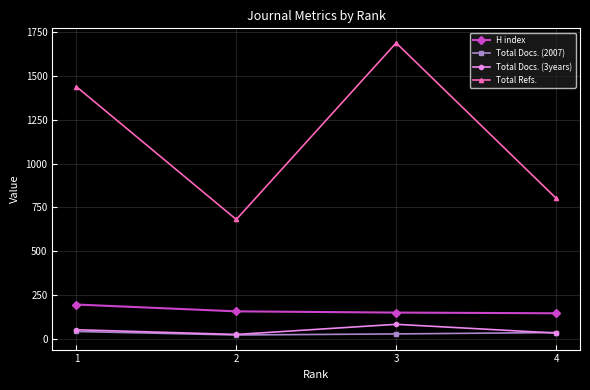

What is the difference between the highest and lowest values at 2?

660